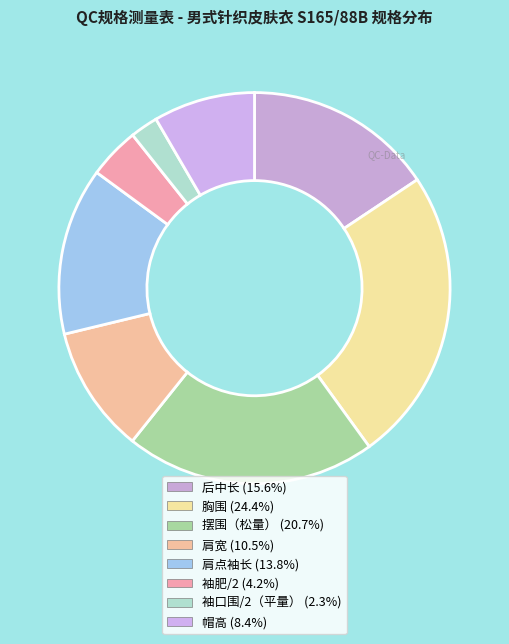

Is there any slice that represents more than half of the pie?

No